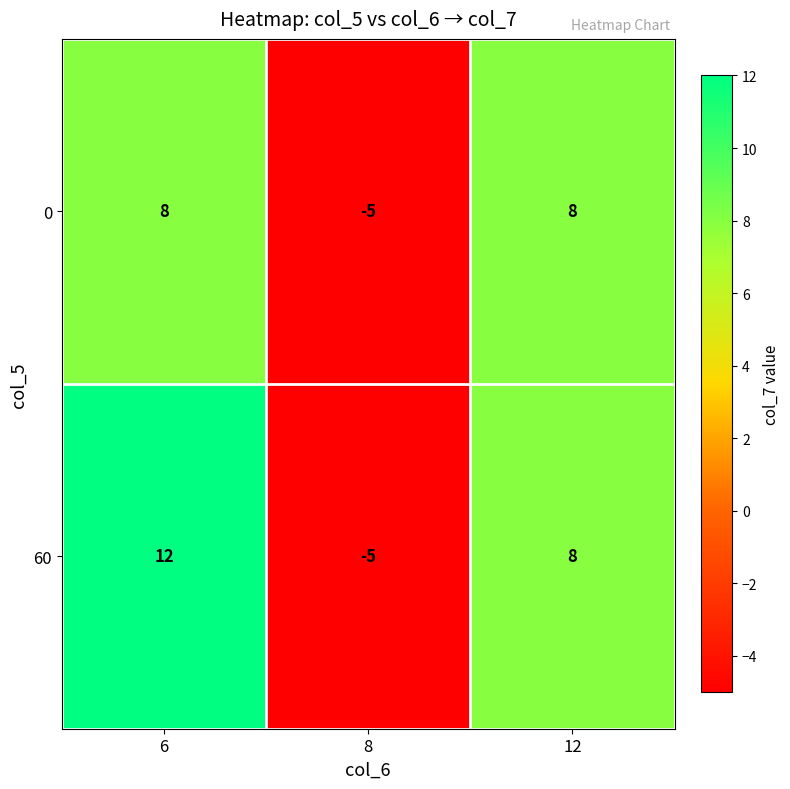

List the series in order of their overall mean, highest first.

60, 0